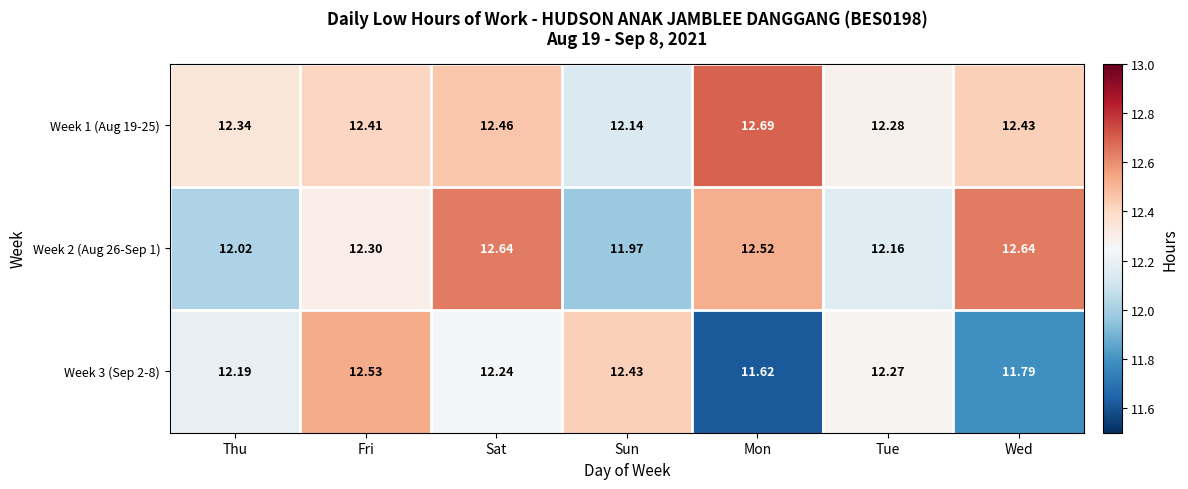

What is the total value across all series at Sun?

36.5